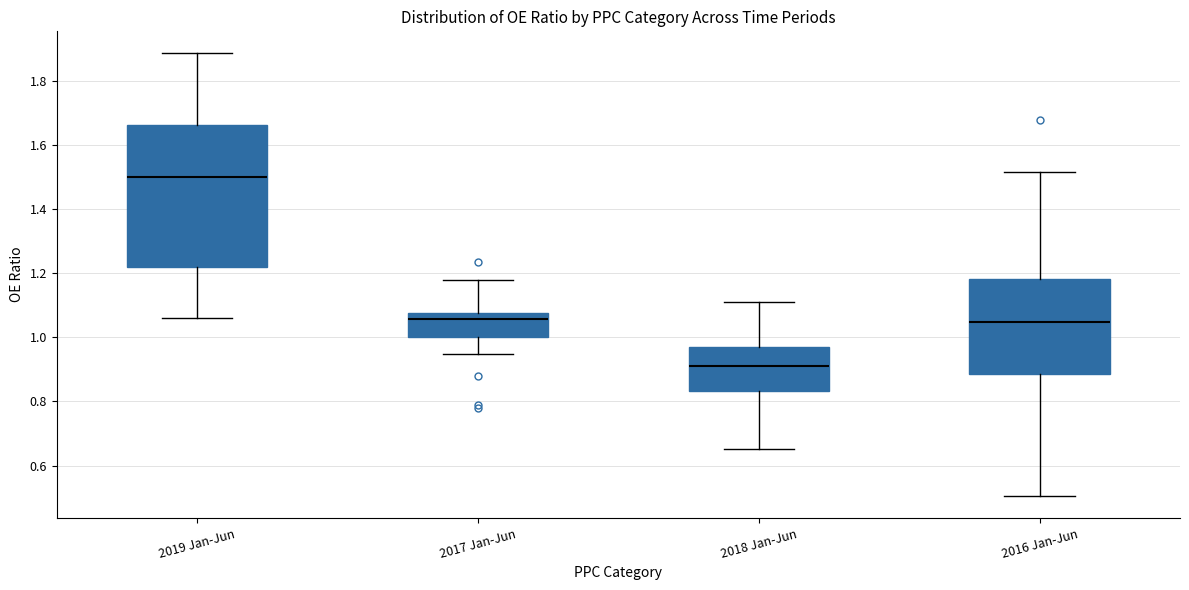

Reading left to right, transcribe this box plot: for each box, give where its median line is, the range the box spans, and where its two whiskers end, as read against the y-axis. The values are not printed on the chart, so give them approximately, as read against the axis.

2019 Jan-Jun: median 1.50, box 1.22 to 1.66, whiskers 1.06 to 1.88
2017 Jan-Jun: median 1.06, box 1.00 to 1.08, whiskers 0.94 to 1.18
2018 Jan-Jun: median 0.92, box 0.84 to 0.98, whiskers 0.66 to 1.12
2016 Jan-Jun: median 1.04, box 0.88 to 1.18, whiskers 0.50 to 1.52